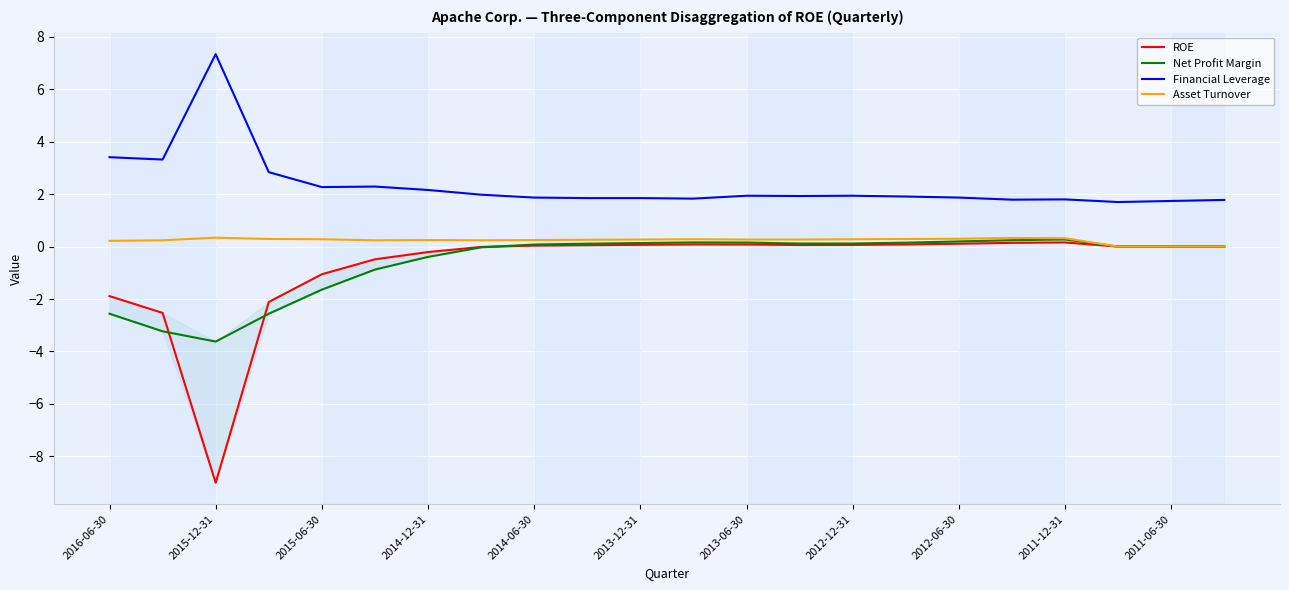

Which series has the largest range (max minus min)?

ROE